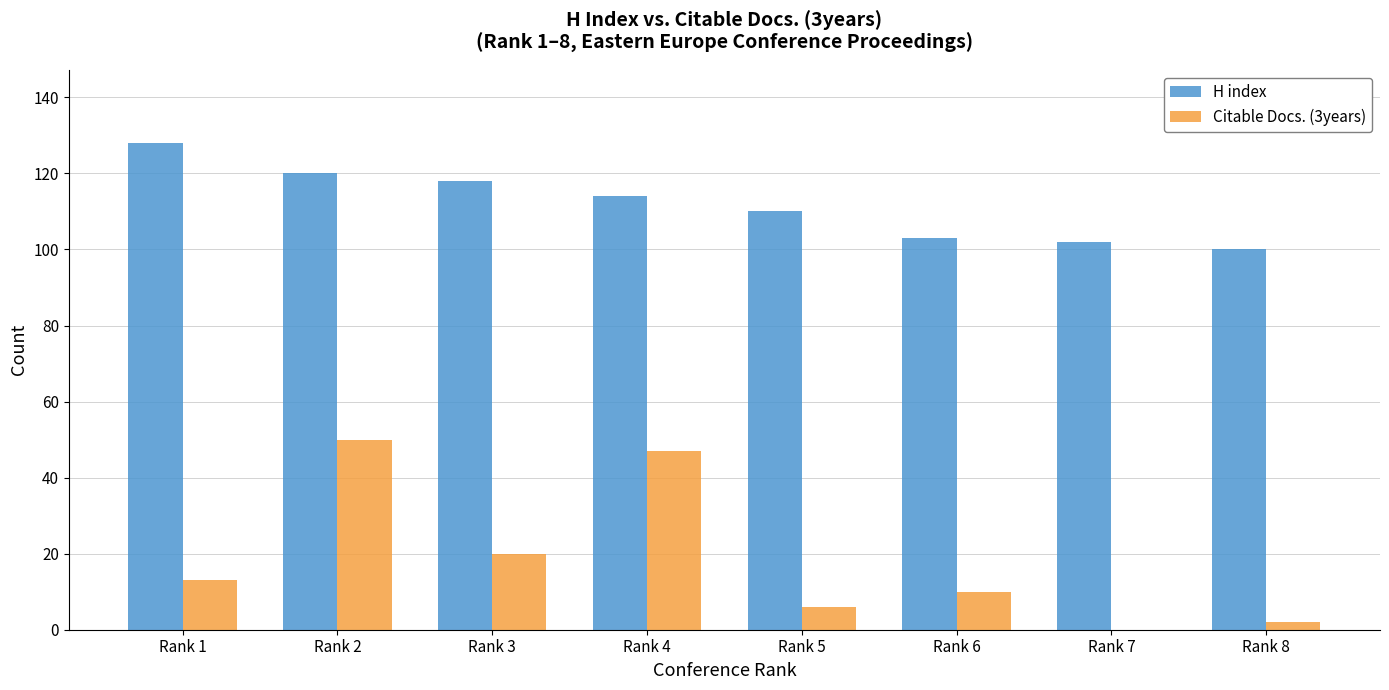

How many groups of bars are there?

8